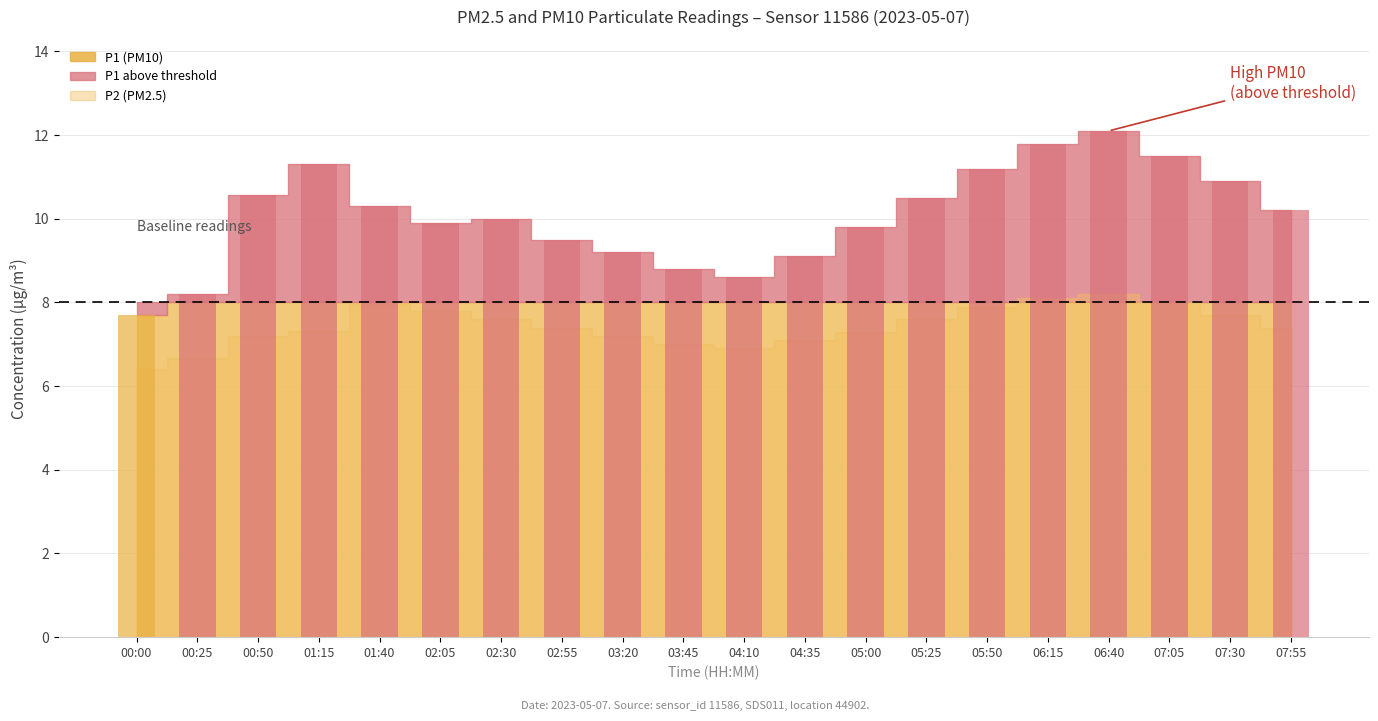

Which series has the largest total across all categories?

P1